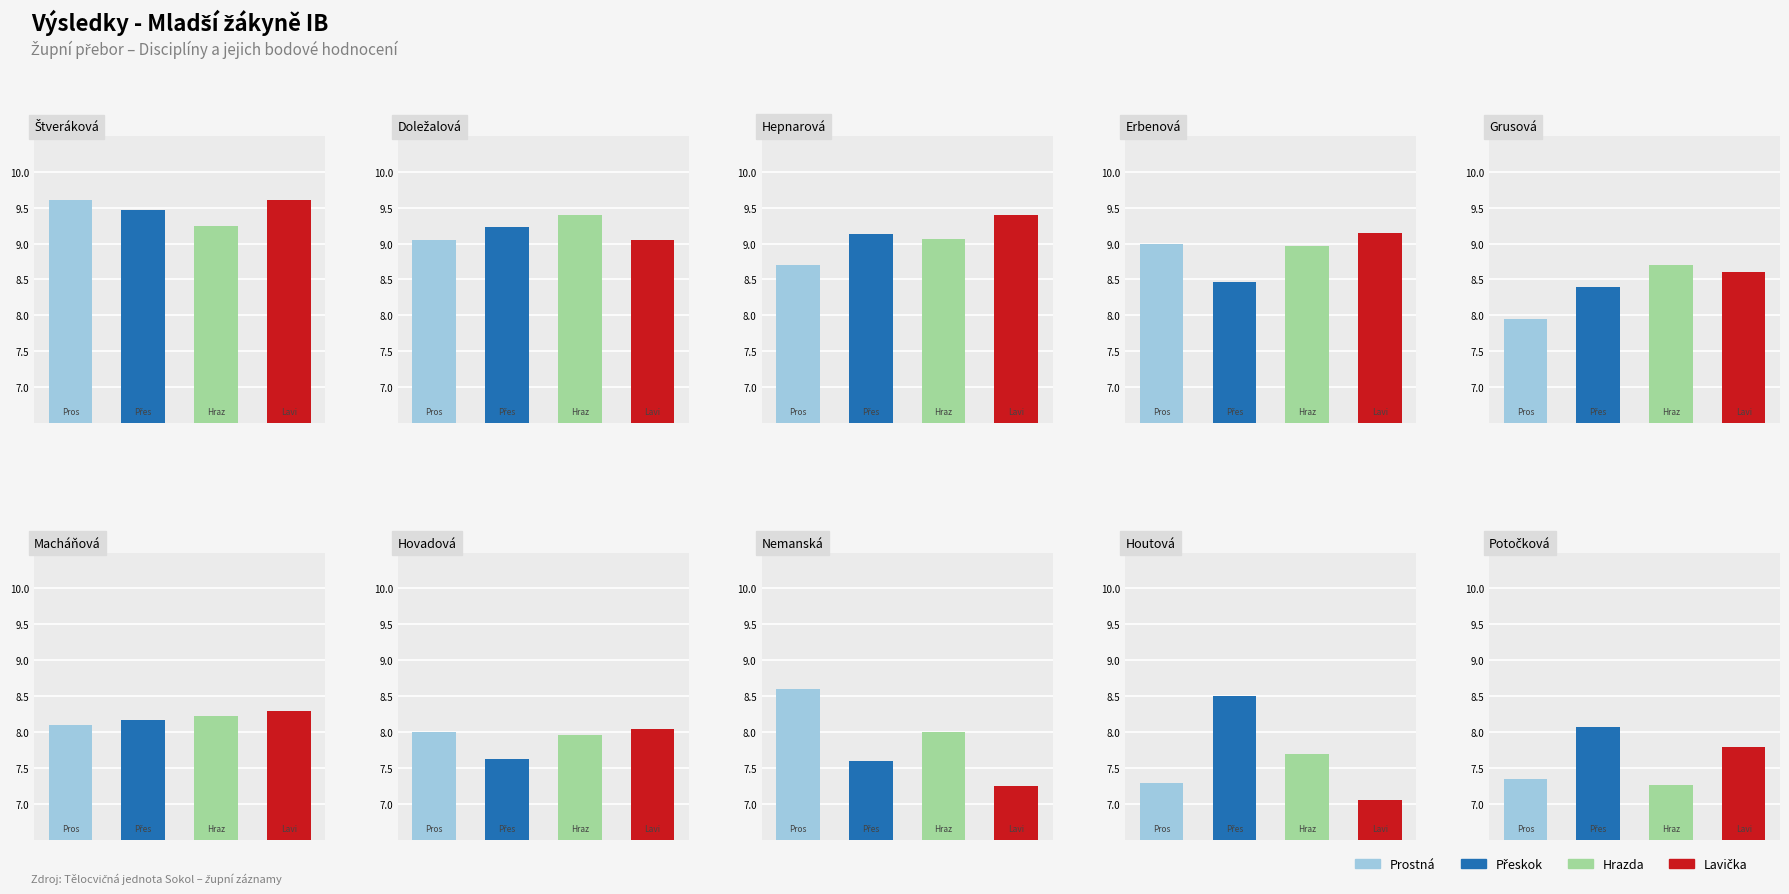

What is the highest value of the Hrazda series?

9.4